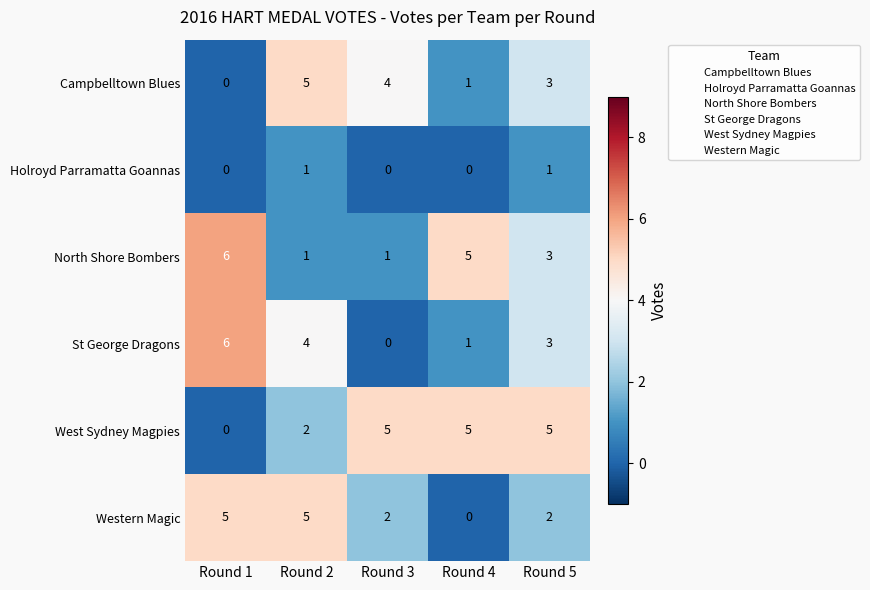

Count the Campbelltown Blues values in the range 1 to 4.

3